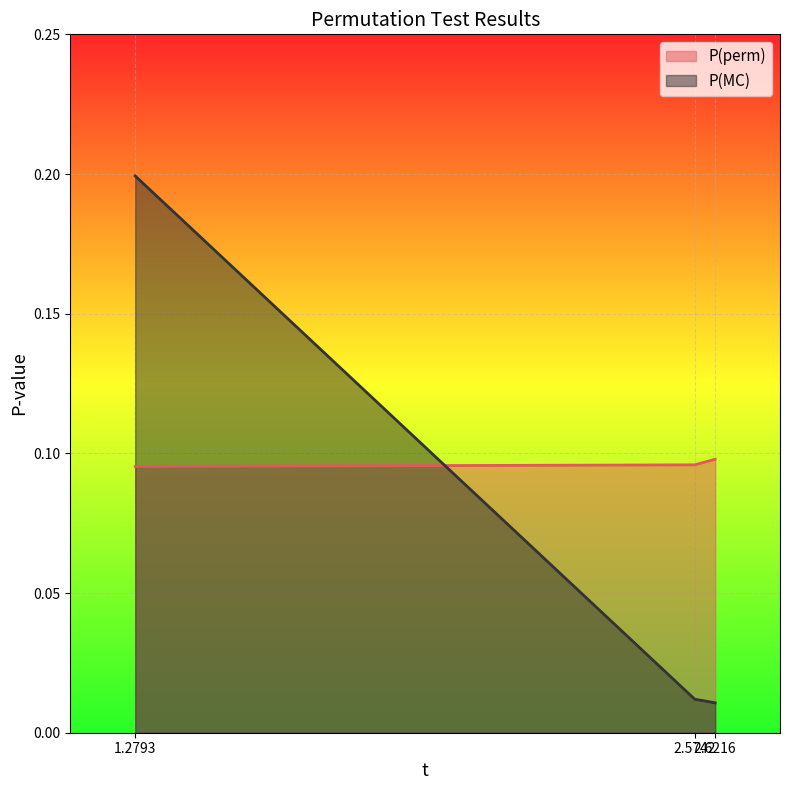

What is the minimum value for P(perm)?

0.1